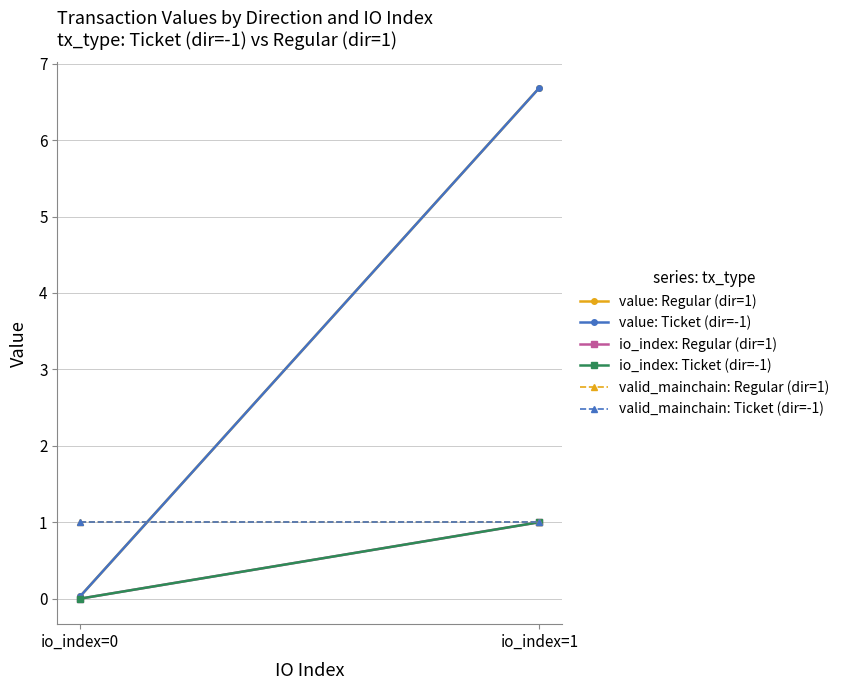

Which label corresponds to the largest value in the chart?

io_index=1